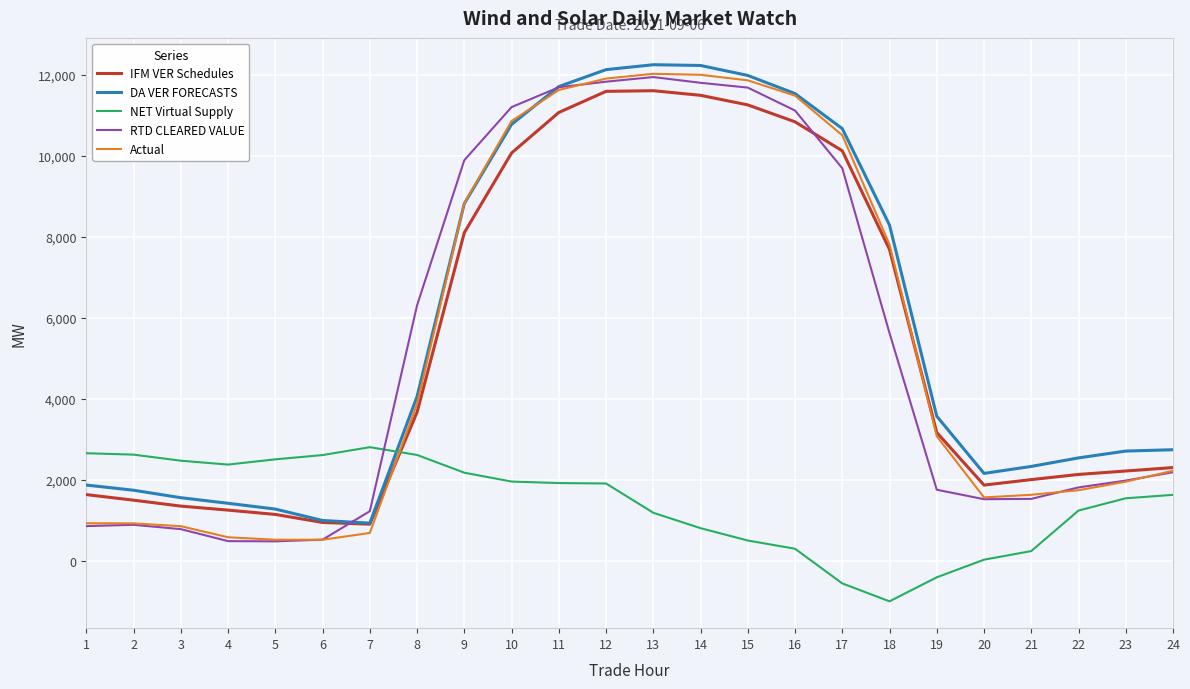

Between 1 and 21, which series saw the biggest shift?

NET Virtual Supply